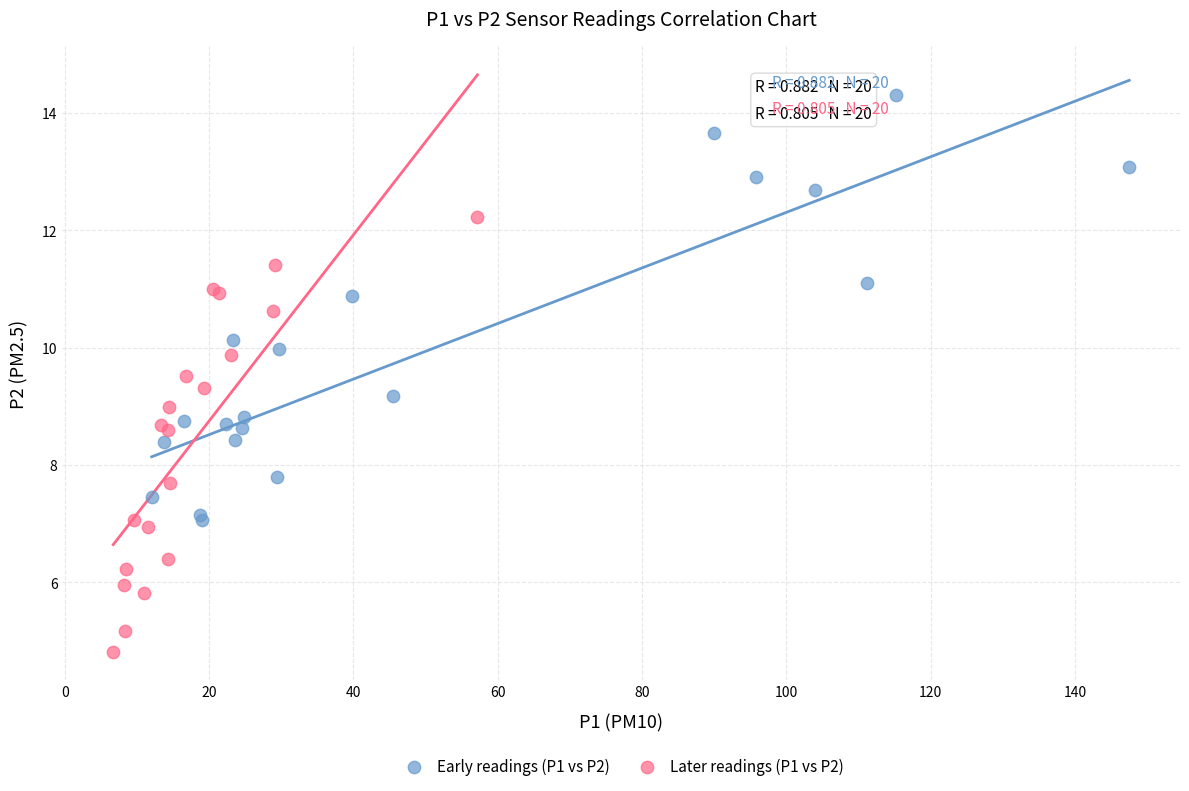

Which series contains the highest Y value?

Early readings (P1 vs P2)